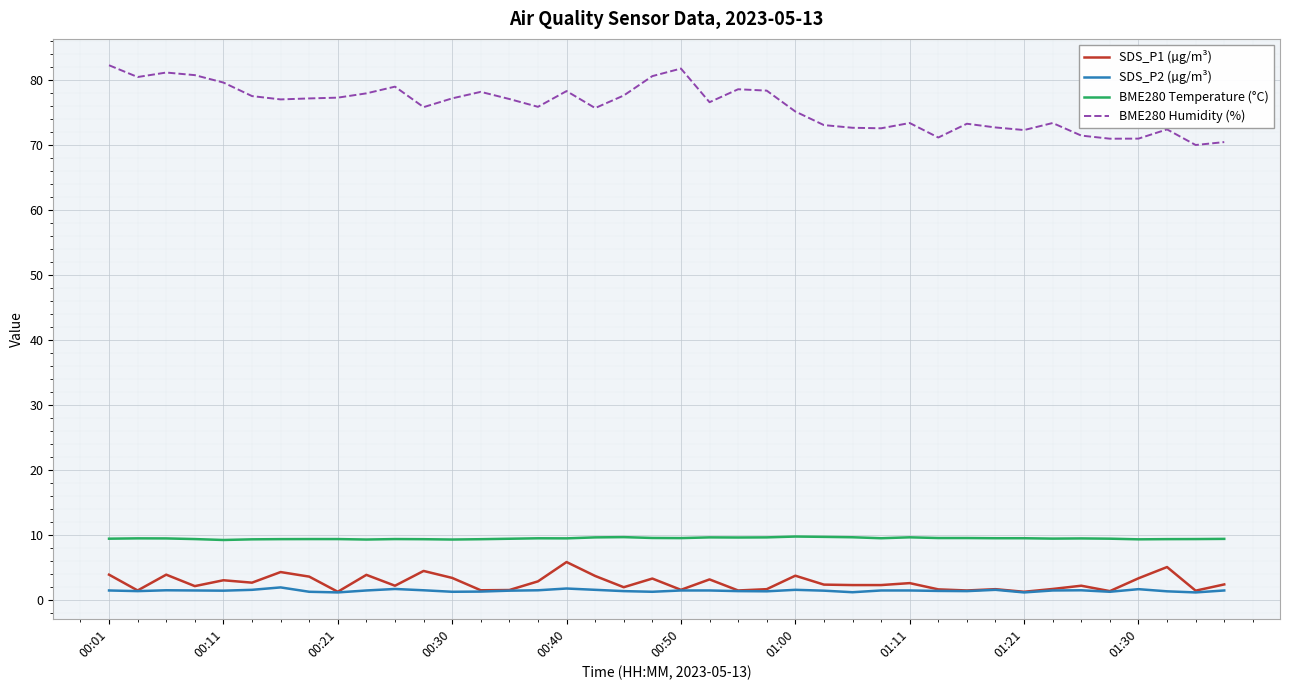

Which series has the largest range (max minus min)?

BME280 Humidity (%)